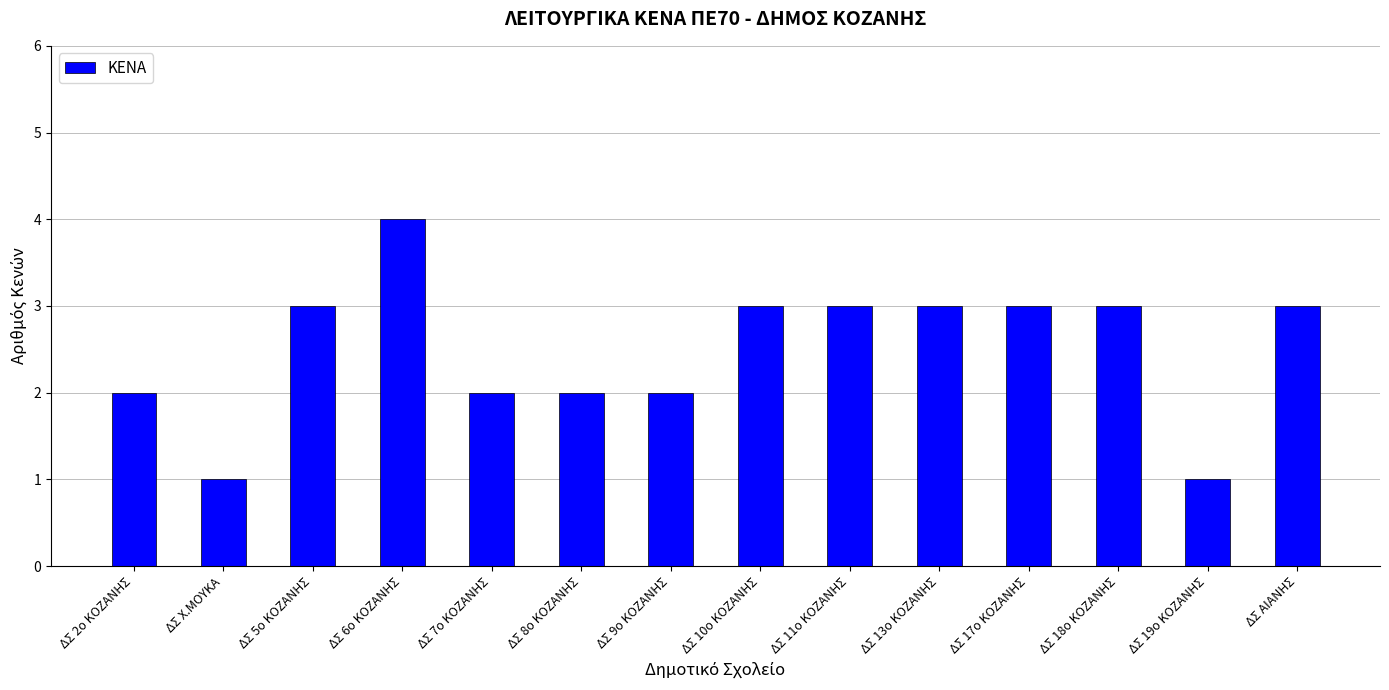

What is the sum of the values at ΔΣ 17ο ΚΟΖΑΝΗΣ and ΔΣ 7ο ΚΟΖΑΝΗΣ?

5